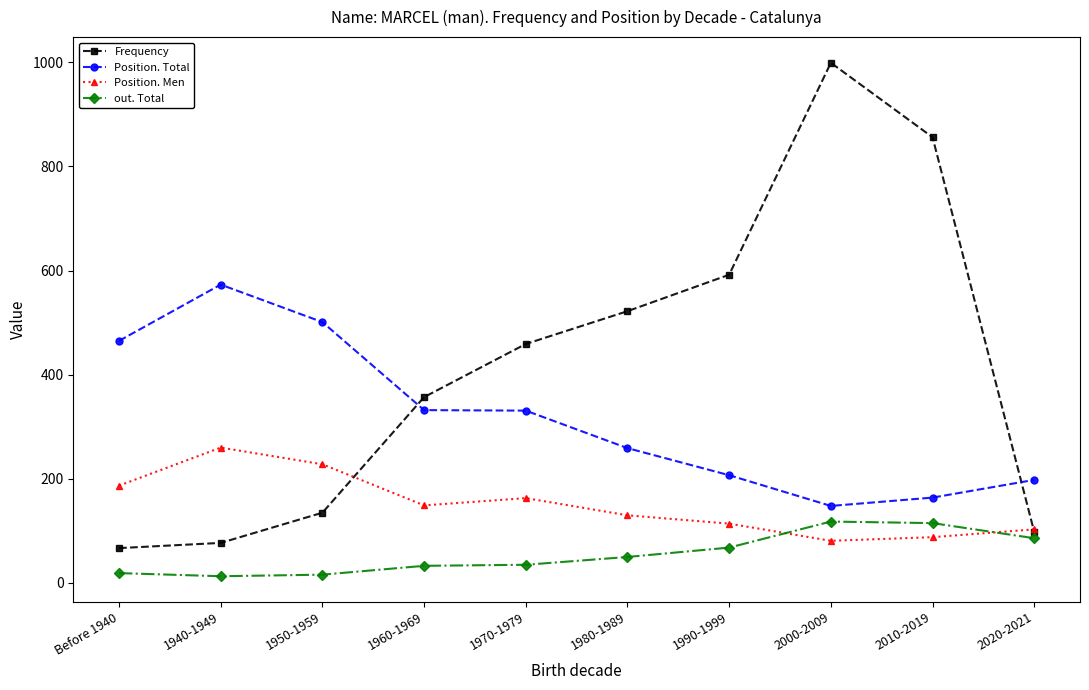

How many times do Position. Total and Frequency cross each other?

2